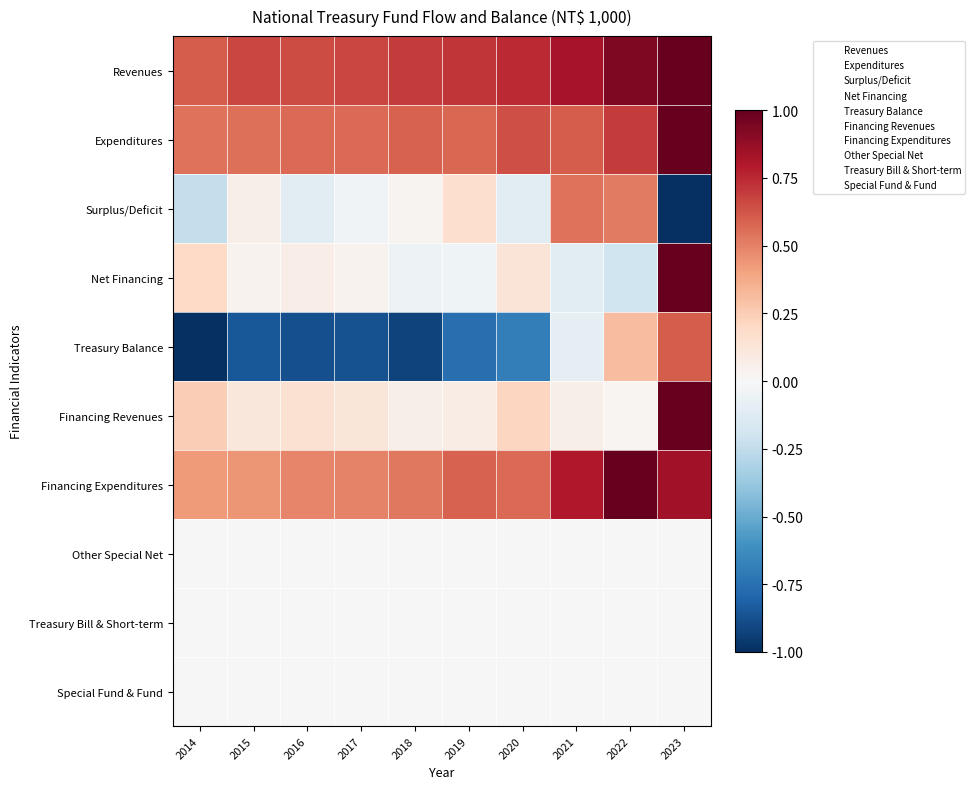

What is the total value across all series at 2015?

46.0